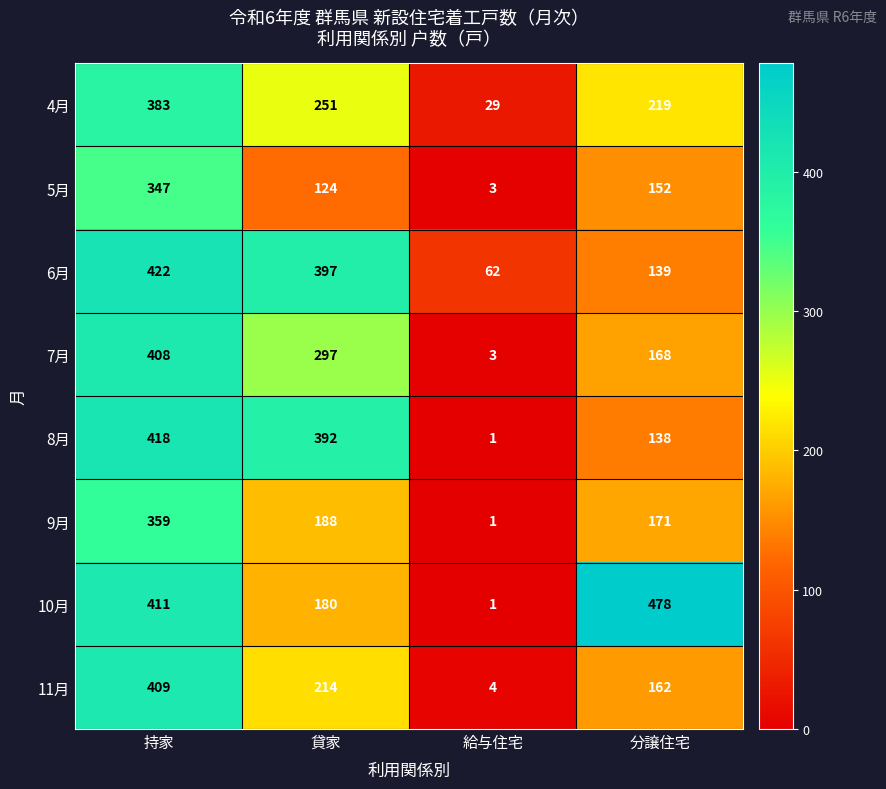

How many data points does each series have?

4